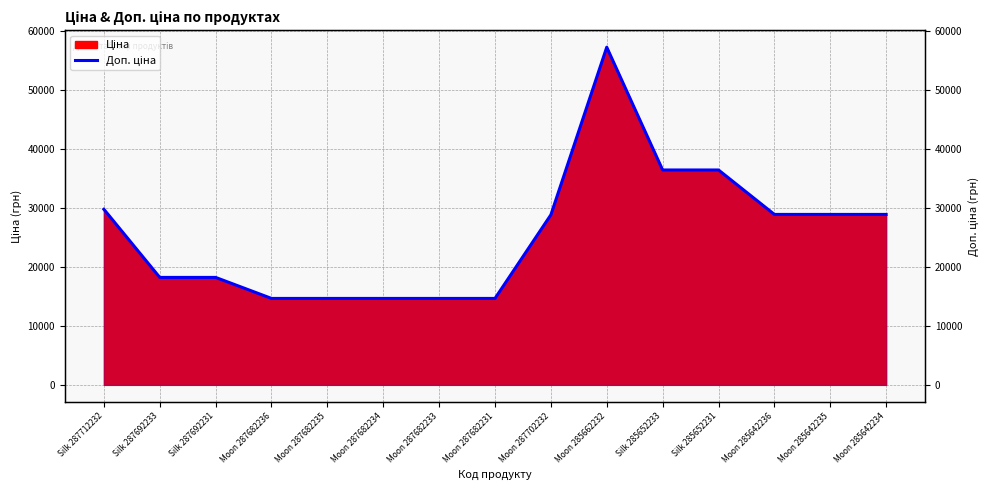

What is the greatest value displayed?

57235.5